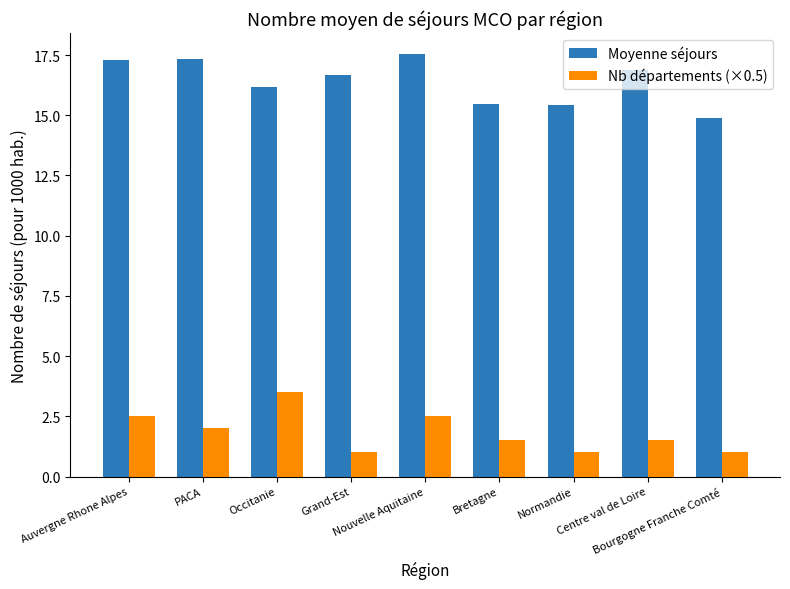

Is it true that Moyenne séjours equals 10.8 at Occitanie?

False